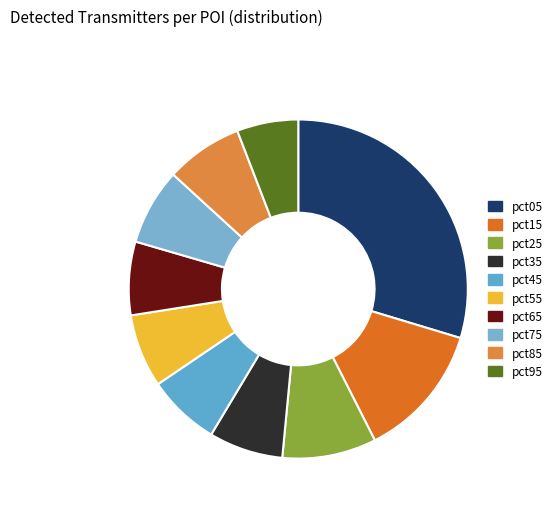

Does any single category account for the majority?

No